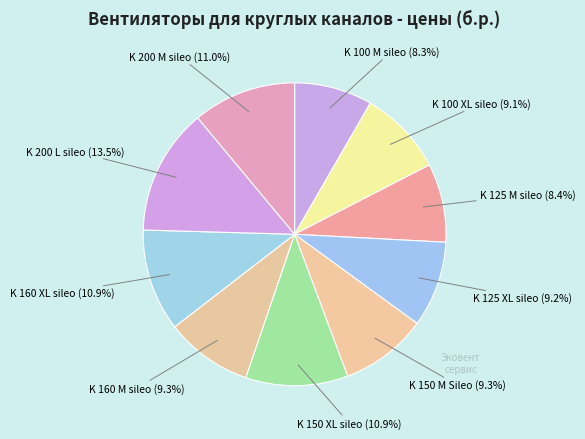

The K 160 M sileo slice represents 3% of the pie. True or false?

False